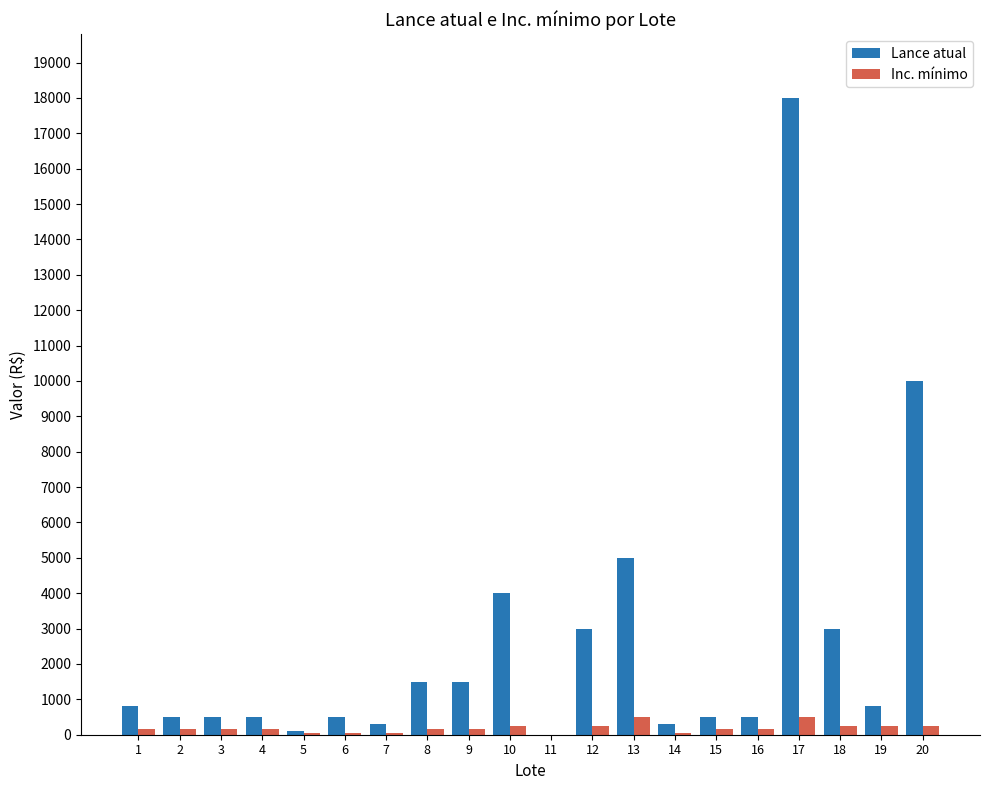

What is the sum of all Inc. mínimo values?

3650.1